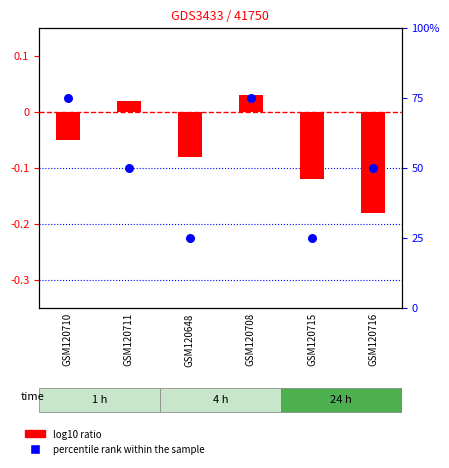

What is the total value across all series at GSM120710?

75.0